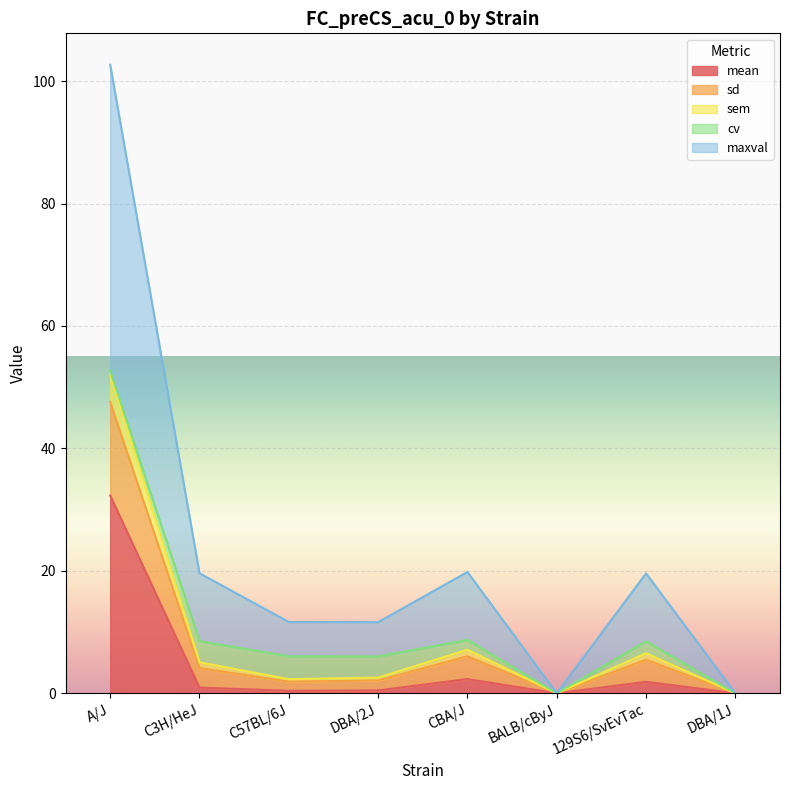

What is the difference between the highest and lowest values at 129S6/SvEvTac?

17.7